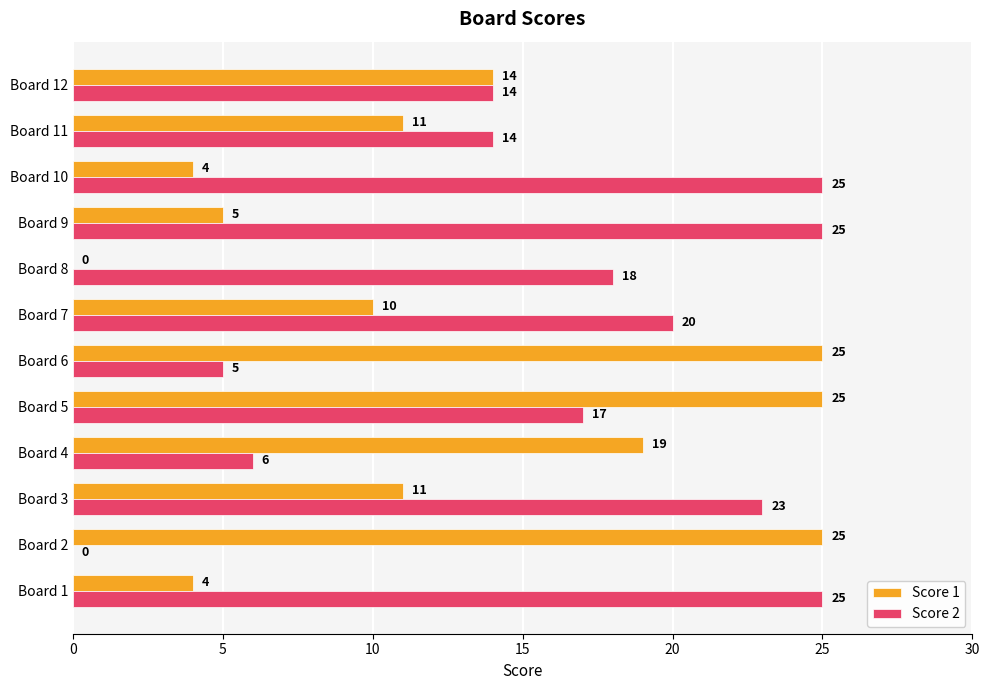

What is the total value across all series at Board 5?

42